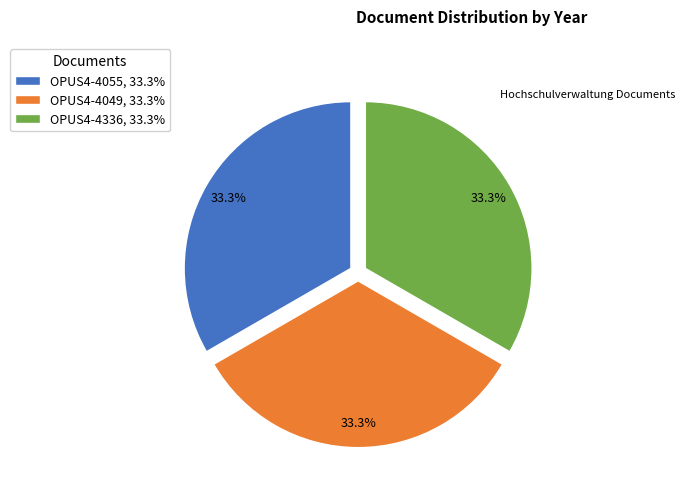

Is it true that OPUS4-4055 is 33% of the pie?

True